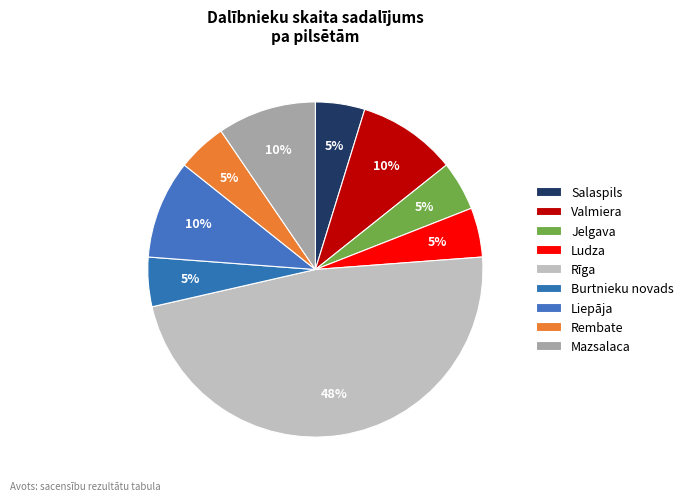

How many segments does this pie chart have?

9